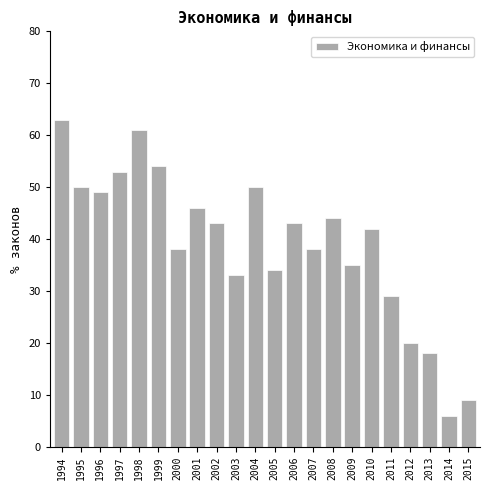

Reading left to right, list all the values displayed in this chart.

1994=63	1995=50	1996=49	1997=53	1998=61	1999=54	2000=38	2001=46	2002=43	2003=33	2004=50	2005=34	2006=43	2007=38	2008=44	2009=35	2010=42	2011=29	2012=20	2013=18	2014=6	2015=9